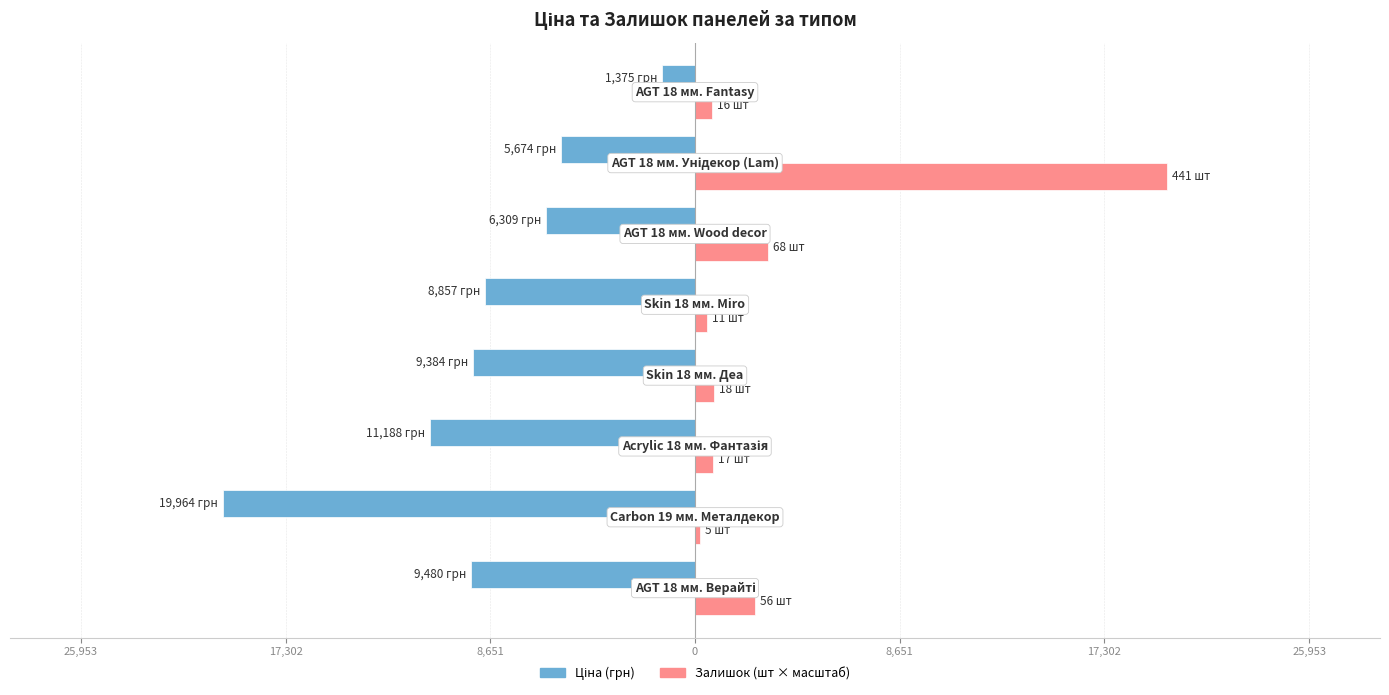

What is the average value of the Ціна (грн) series?

-9028.9